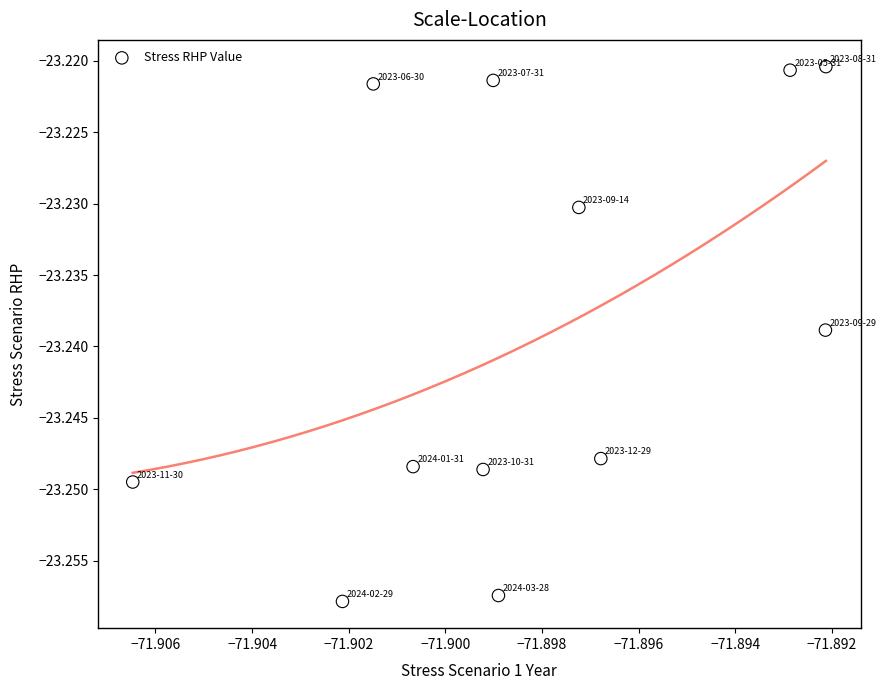

How many points are shown in the scatter plot?

12